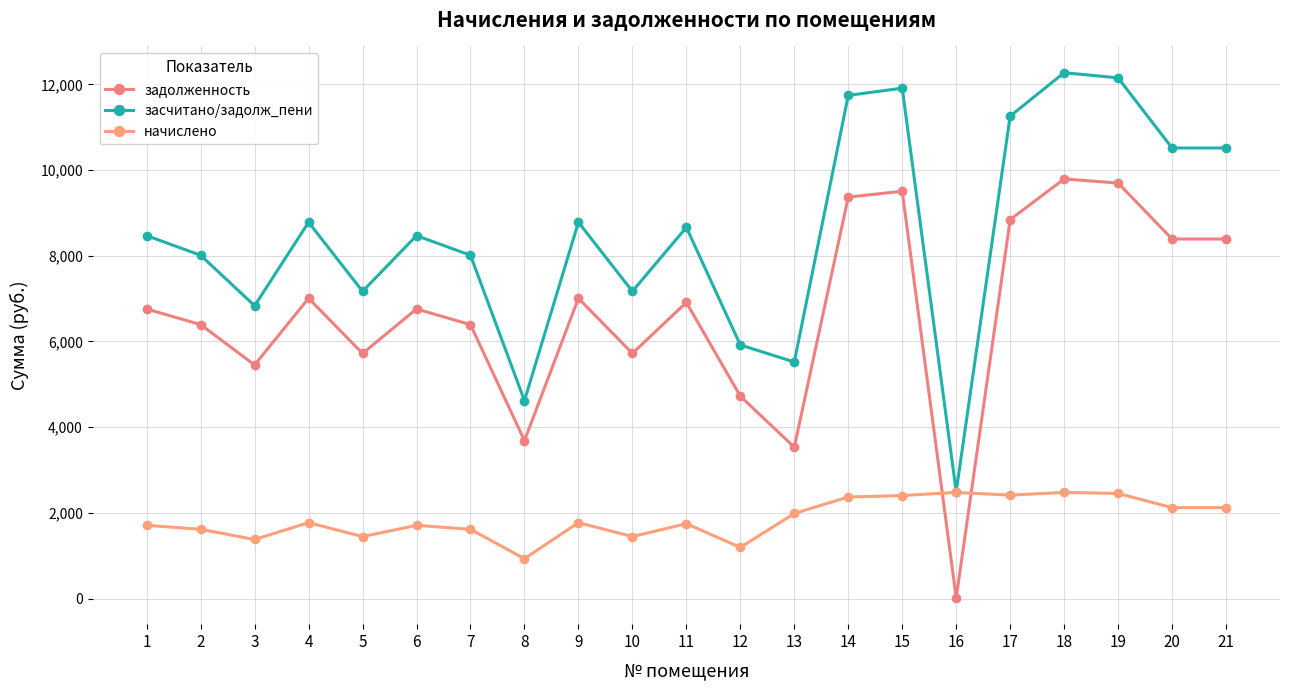

The value of начислено at 10 is 961.3. True or false?

False